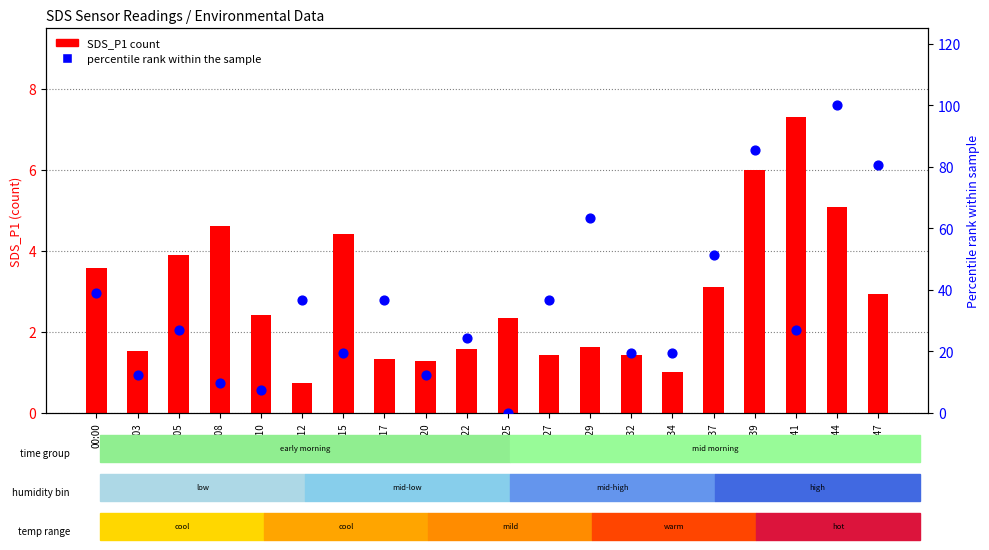

At which category is the sum across all series the highest?

00:44